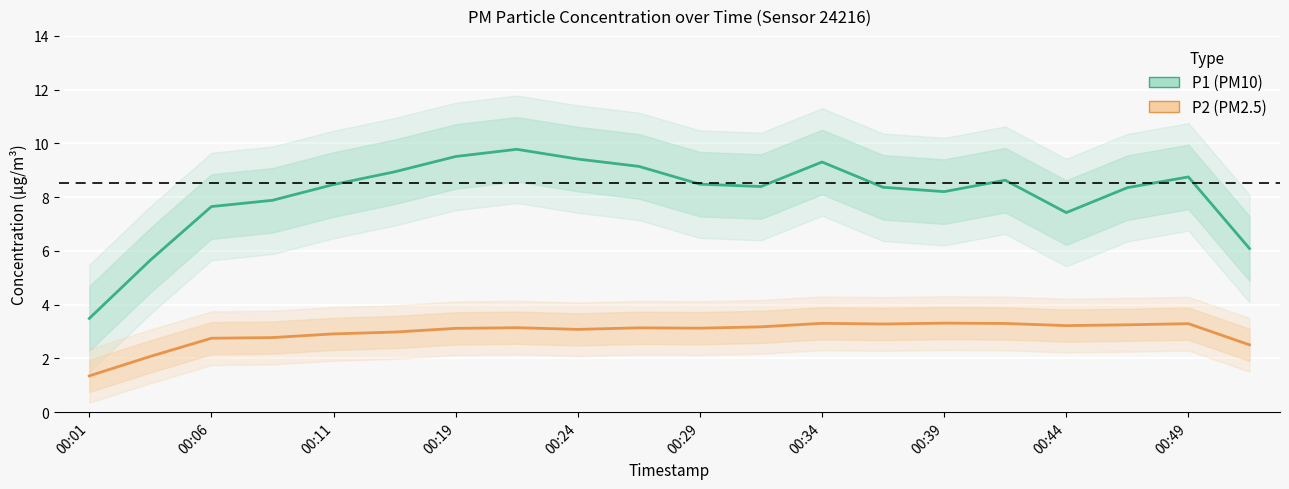

True or false: P1 and P2 intersect in this chart.

False